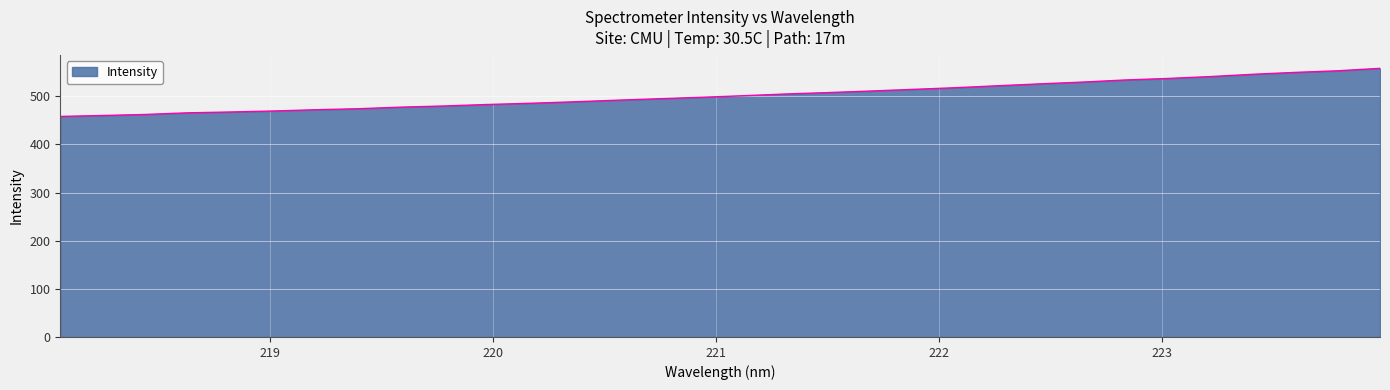

What is the difference between the maximum and minimum values?

99.9